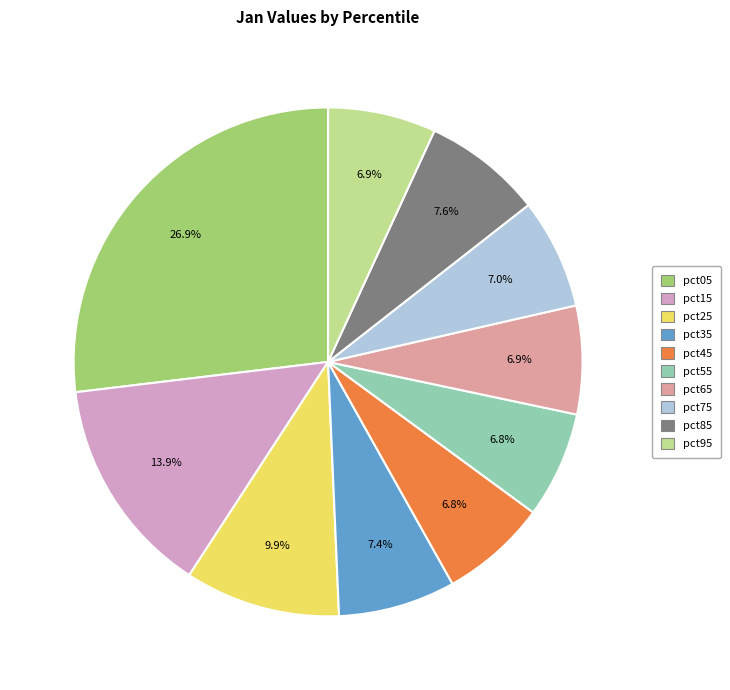

How many segments does this pie chart have?

10